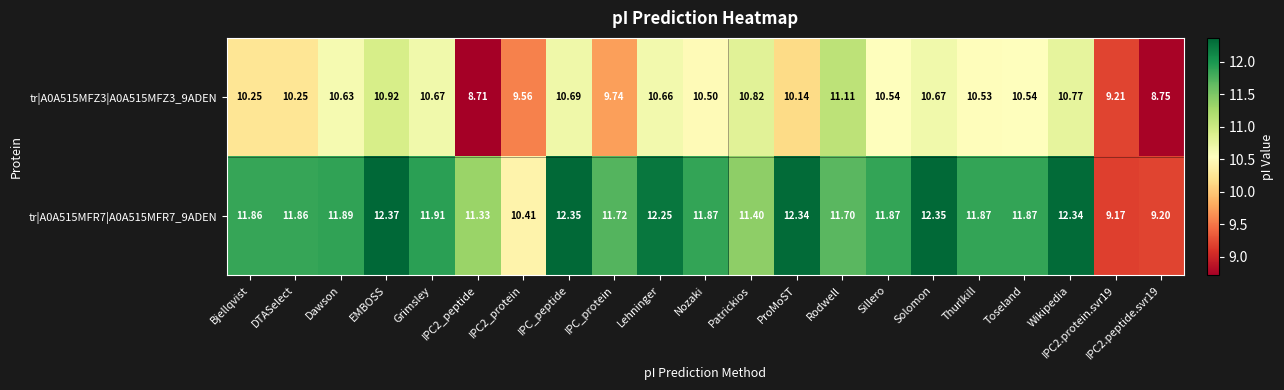

At which label does tr|A0A515MFZ3|A0A515MFZ3_9ADEN first exceed 10?

Bjellqvist